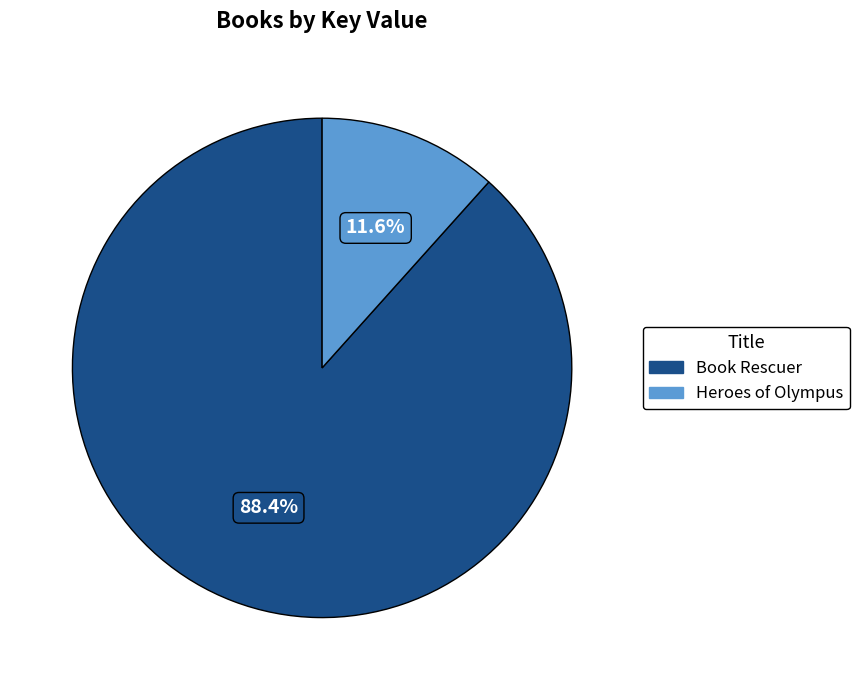

To the nearest percent, what is the combined percentage of Book Rescuer and Heroes of Olympus?

100%